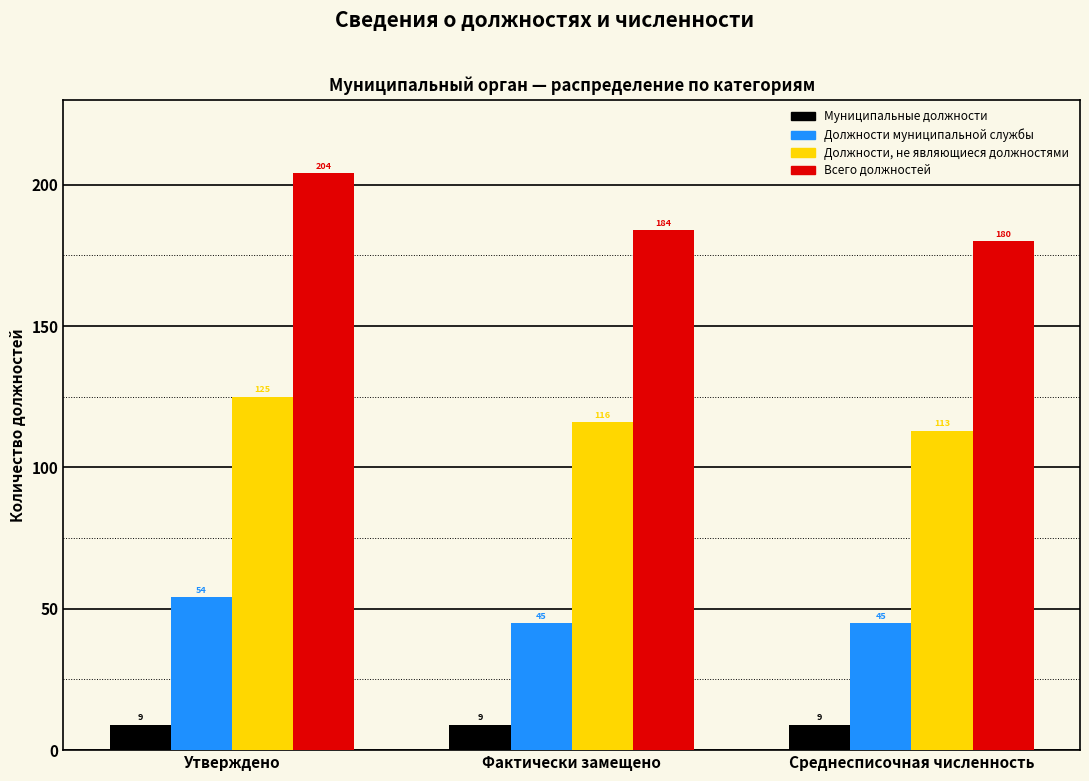

Reading right to left, extract all data points from this chart.

Муниципальные должности: Среднесписочная численность=9	Фактически замещено=9	Утверждено=9
Должности муниципальной службы: Среднесписочная численность=45	Фактически замещено=45	Утверждено=54
Должности, не являющиеся должностями: Среднесписочная численность=113	Фактически замещено=116	Утверждено=125
Всего должностей: Среднесписочная численность=180	Фактически замещено=184	Утверждено=204